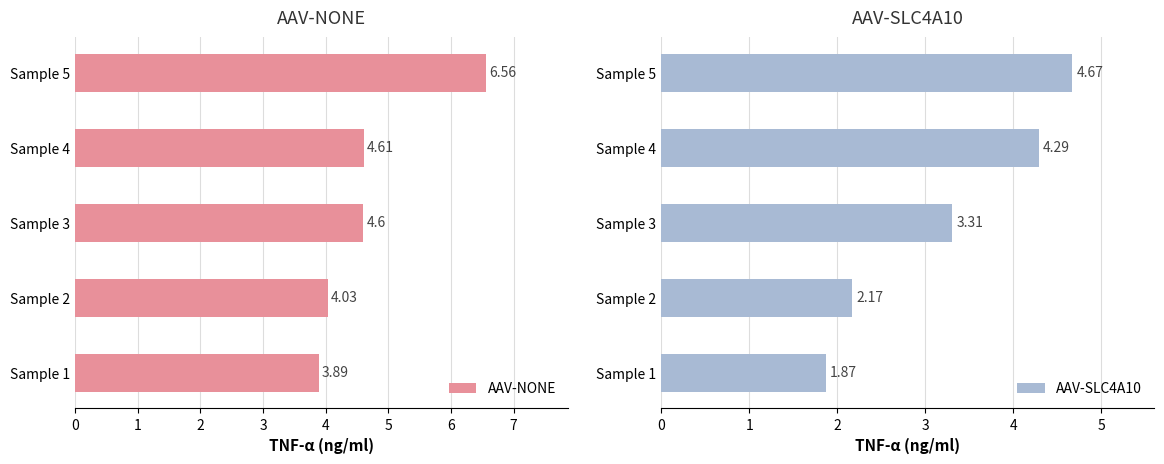

List the labels in order of AAV-NONE value, largest first.

Sample 5, Sample 4, Sample 3, Sample 2, Sample 1